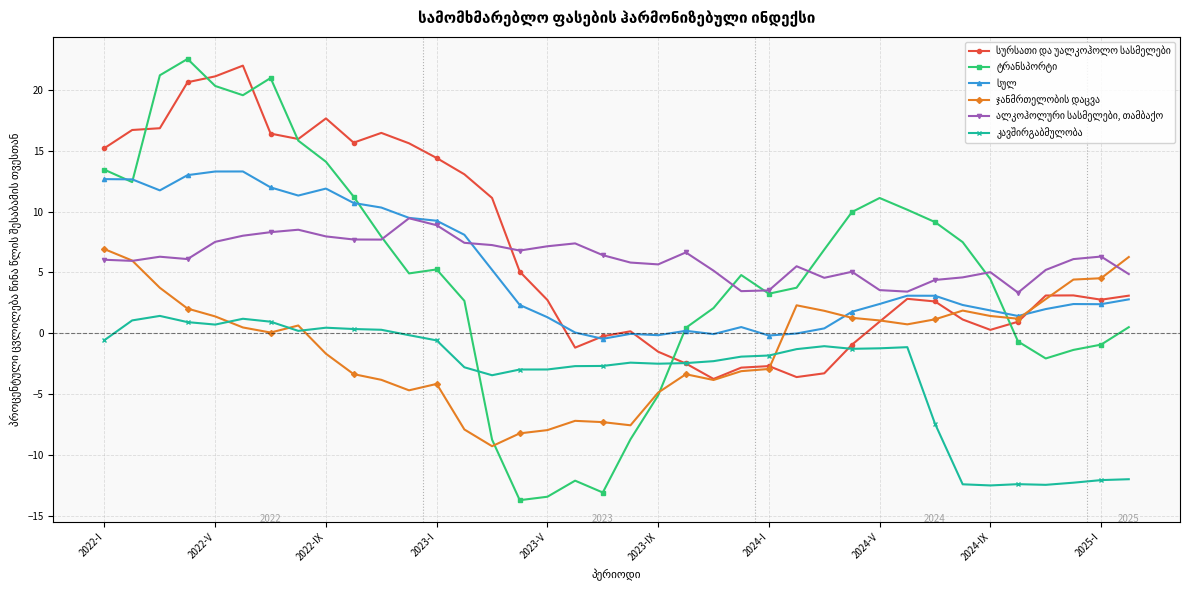

What is the greatest value displayed?

22.6